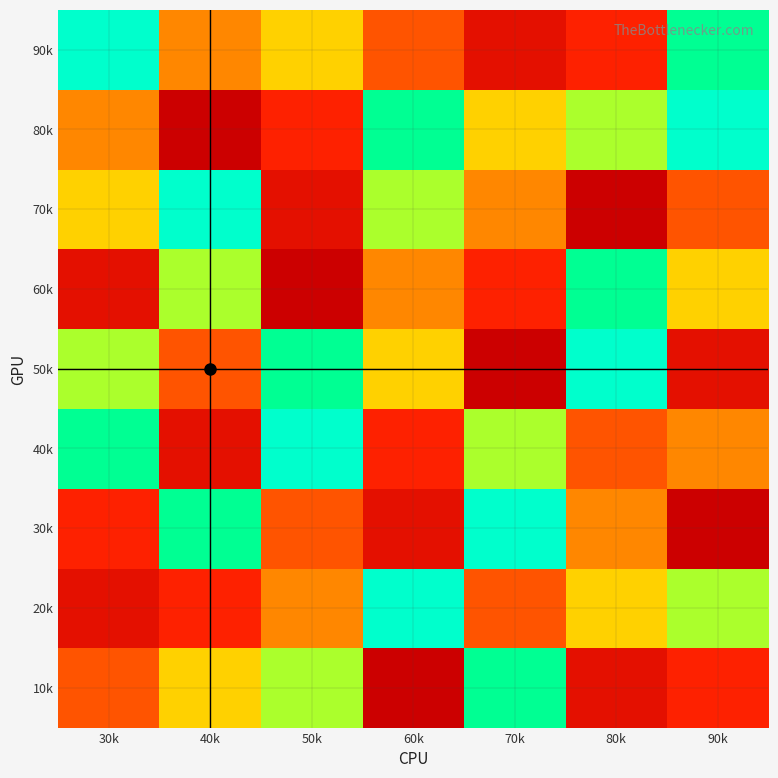

Rank the series by their maximum value, from highest to lowest.

10k, 30k, 50k, 60k, 70k, 80k, 20k, 40k, 90k